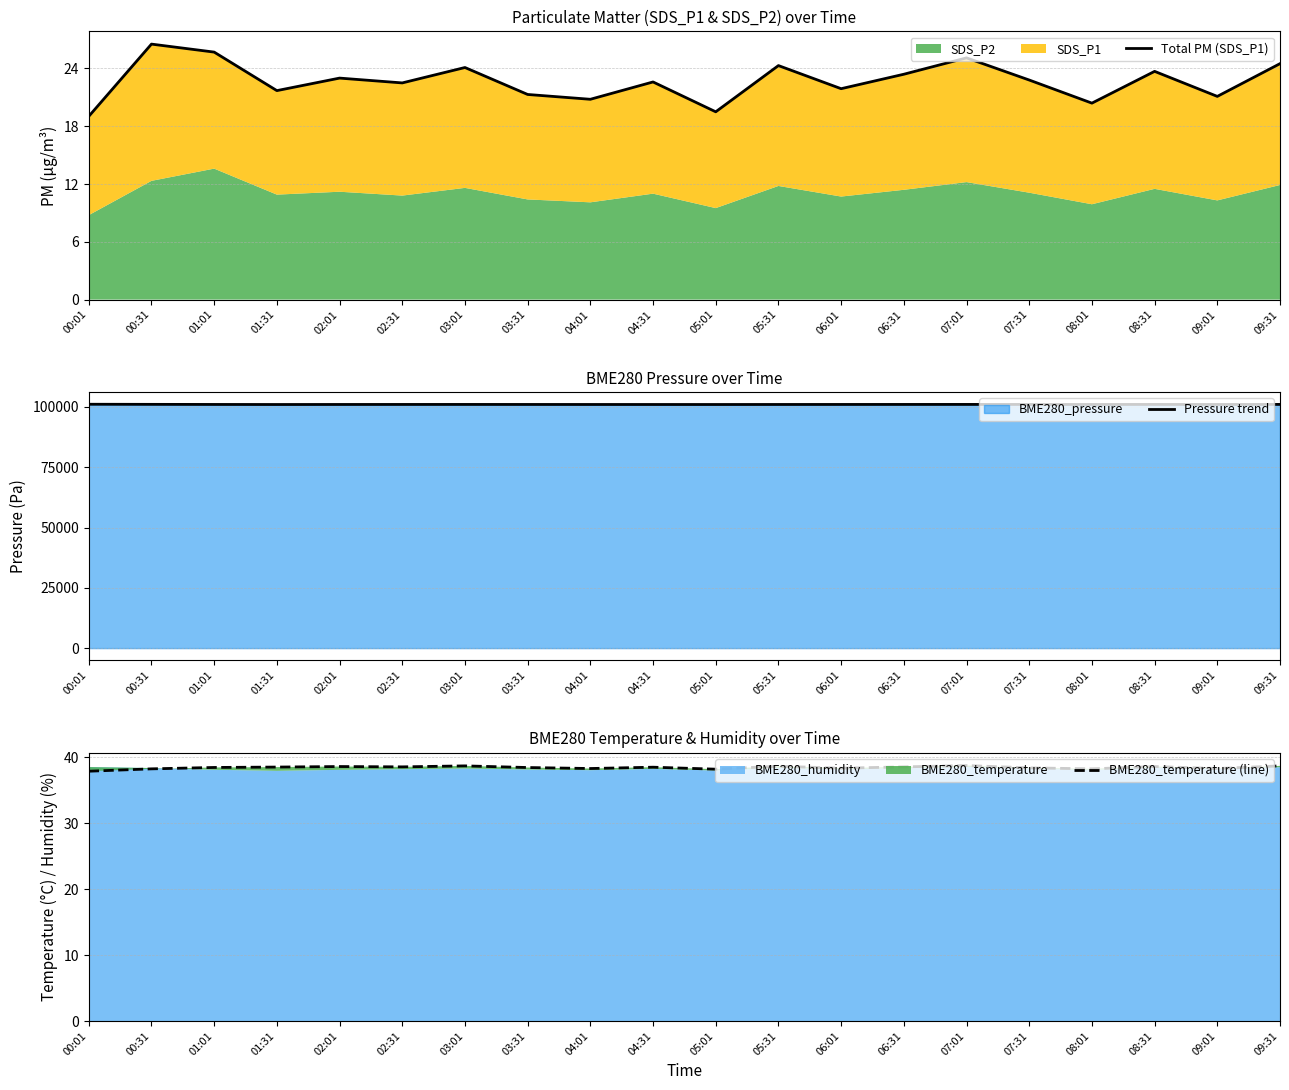

Where is Pressure trend nearest to the value 101047?

00:31